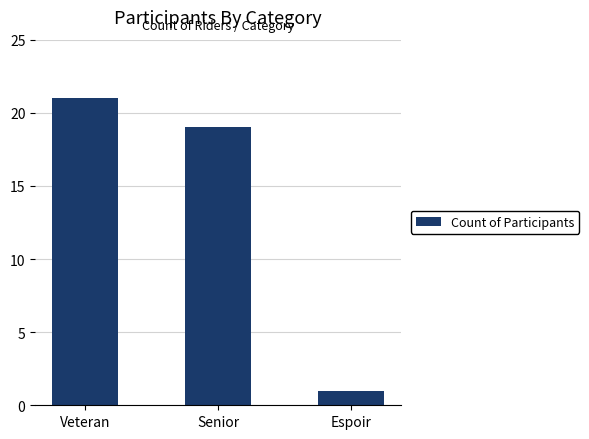

Is it true that the value at Veteran is 21?

True